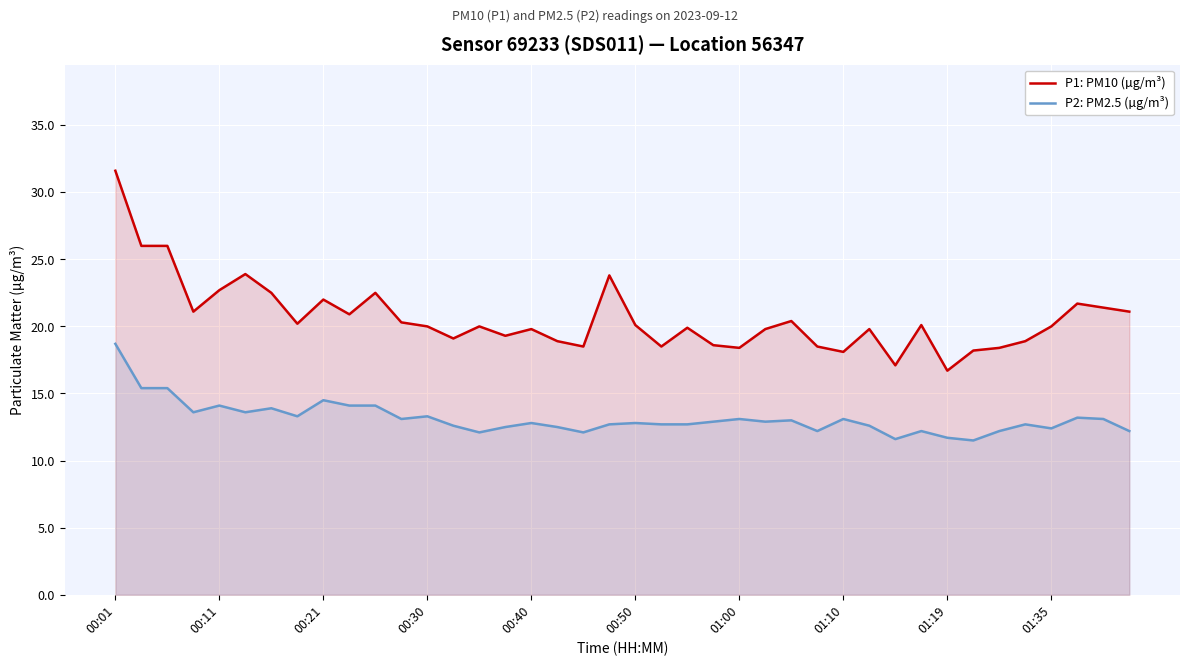

What is the total value across all series at 00:01?

50.3